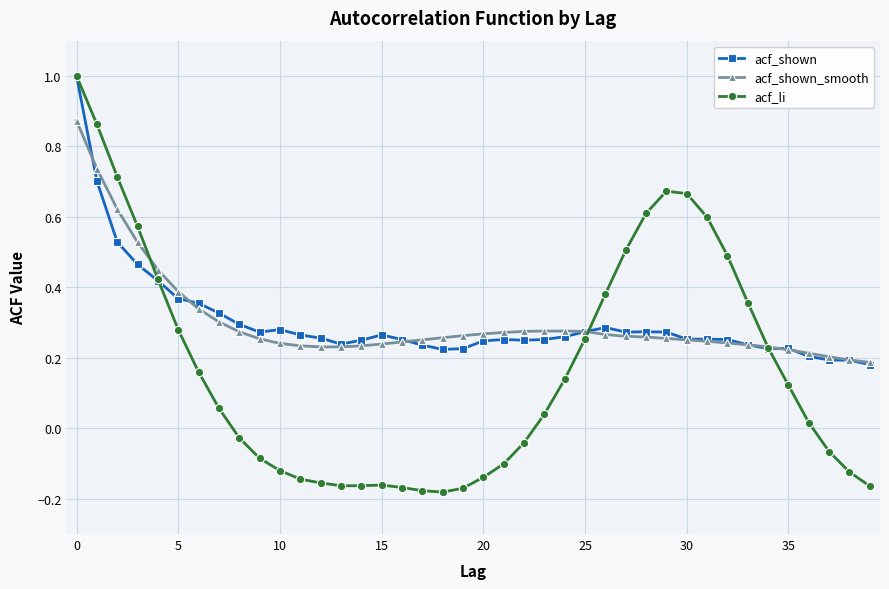

How many categories are shown in the chart?

40